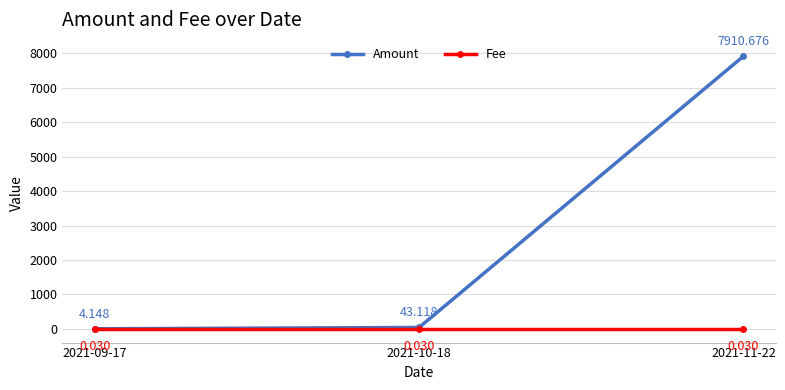

Which series has the widest spread of values?

Amount